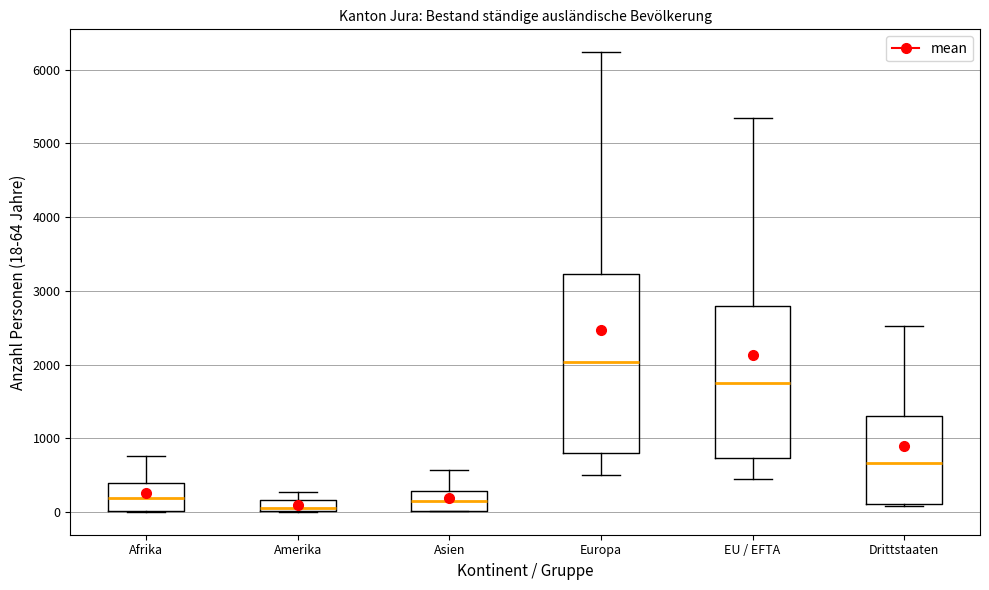

Where is the lower edge of the box for Asien on the y-axis? The values are not printed on the chart, so give them approximately, as read against the axis.

0